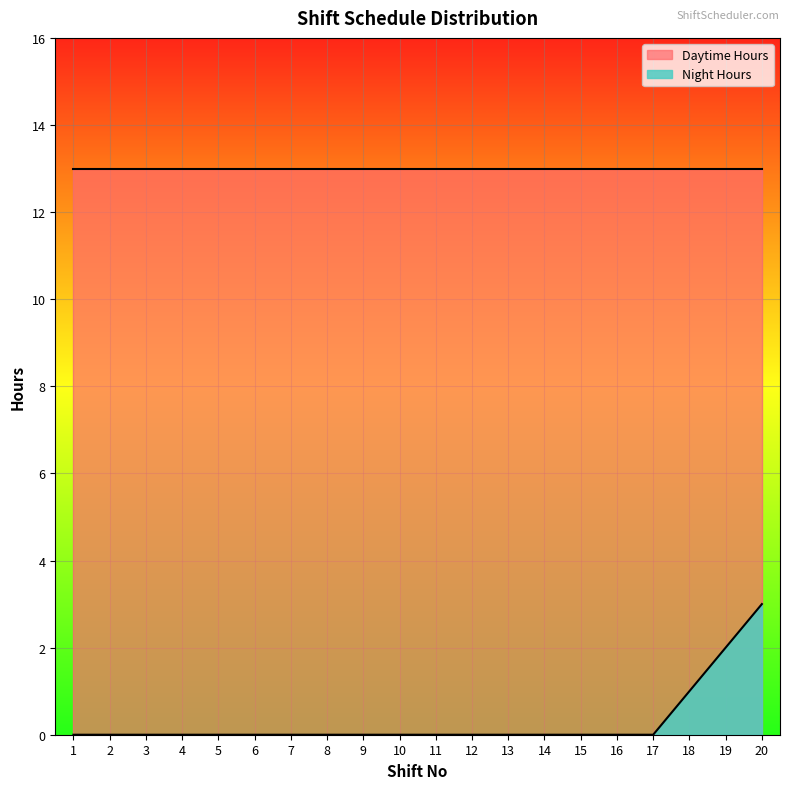

List the series in order of their peak value, lowest first.

Night Hours, Daytime Hours